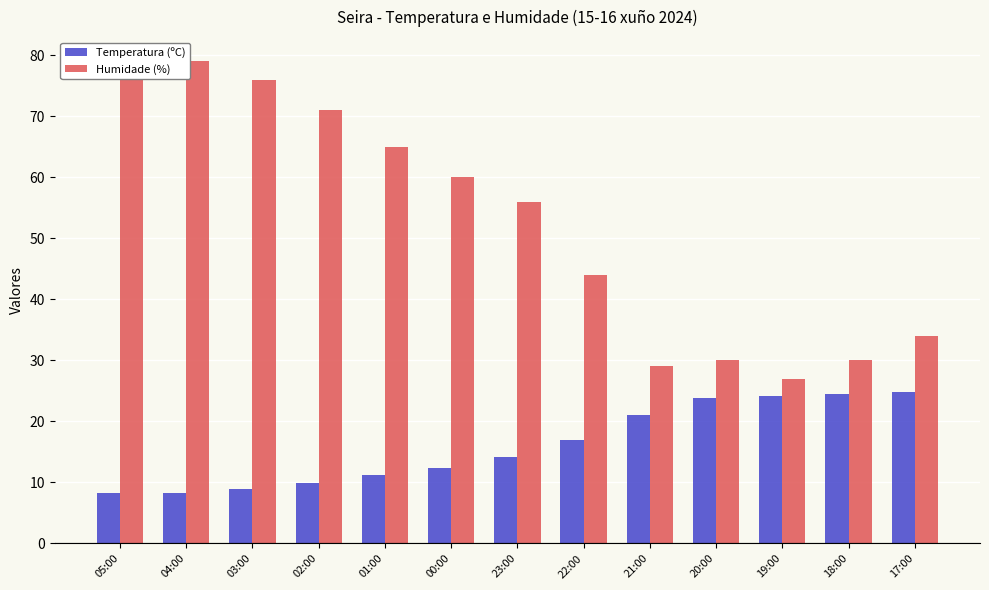

What is the value of the Temperatura (ºC) bar at the 12th from the left?

24.5